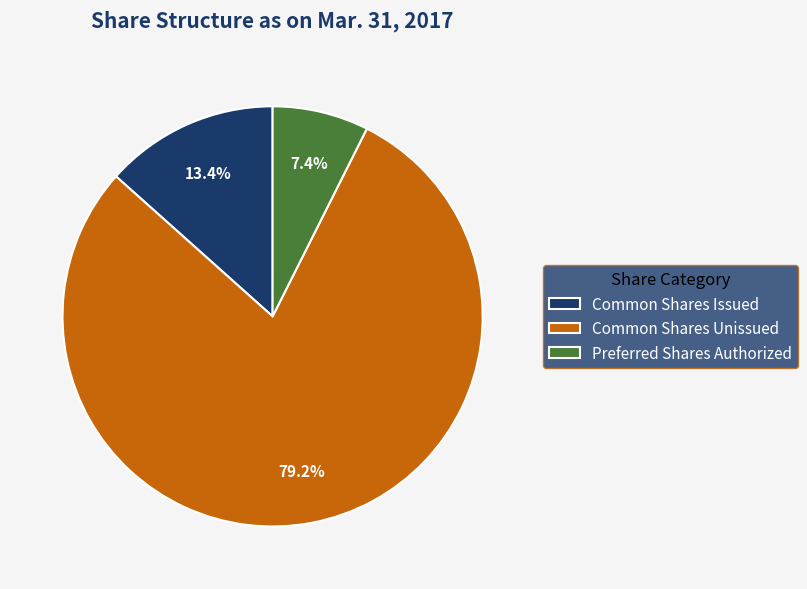

To the nearest percent, what is the difference between the largest and smallest slice percentages?

72%